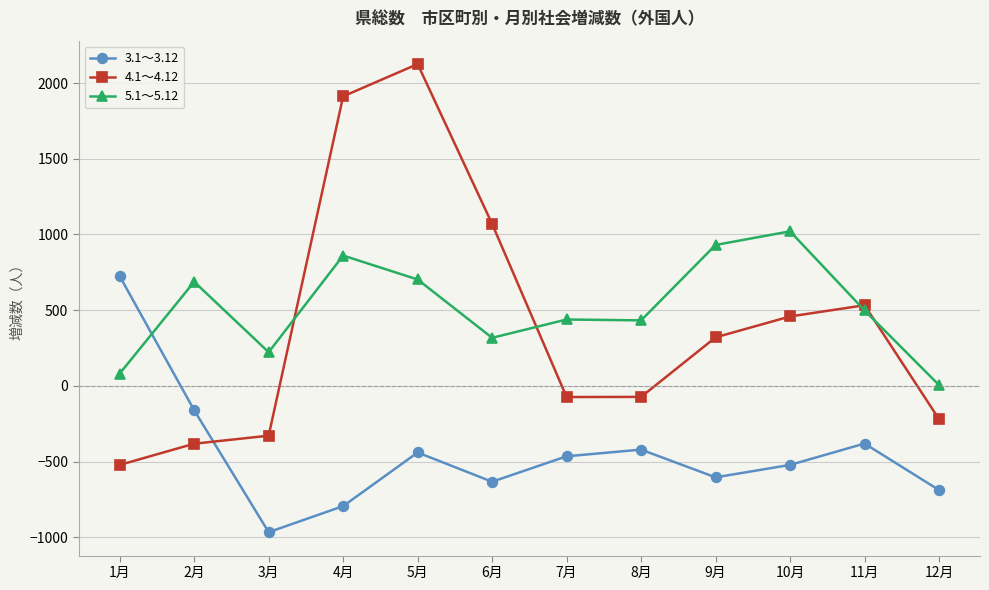

Rank the series at 4月 from highest to lowest value.

4.1～4.12, 5.1～5.12, 3.1～3.12